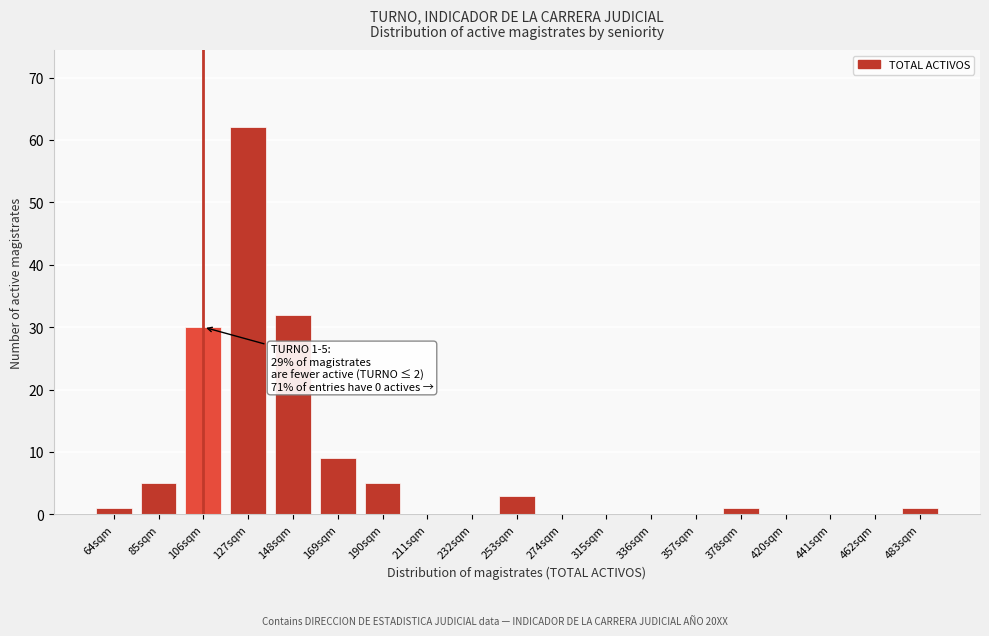

Reading right to left, what are all the values shown in this chart?

483sqm=1	462sqm=0	441sqm=0	420sqm=0	378sqm=1	357sqm=0	336sqm=0	315sqm=0	274sqm=0	253sqm=3	232sqm=0	211sqm=0	190sqm=5	169sqm=9	148sqm=32	127sqm=62	106sqm=30	85sqm=5	64sqm=1